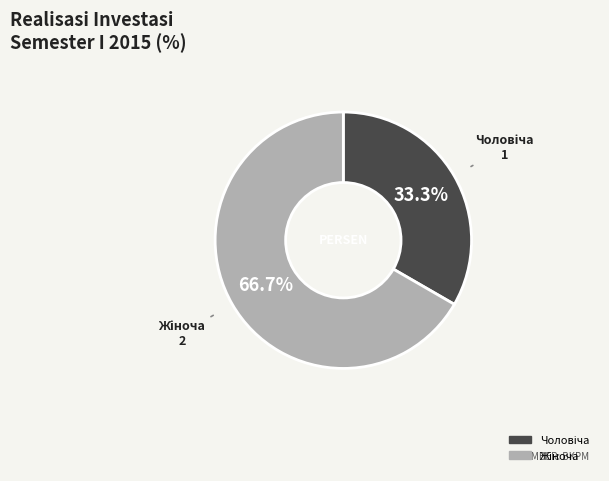

Does any single category account for the majority?

Yes